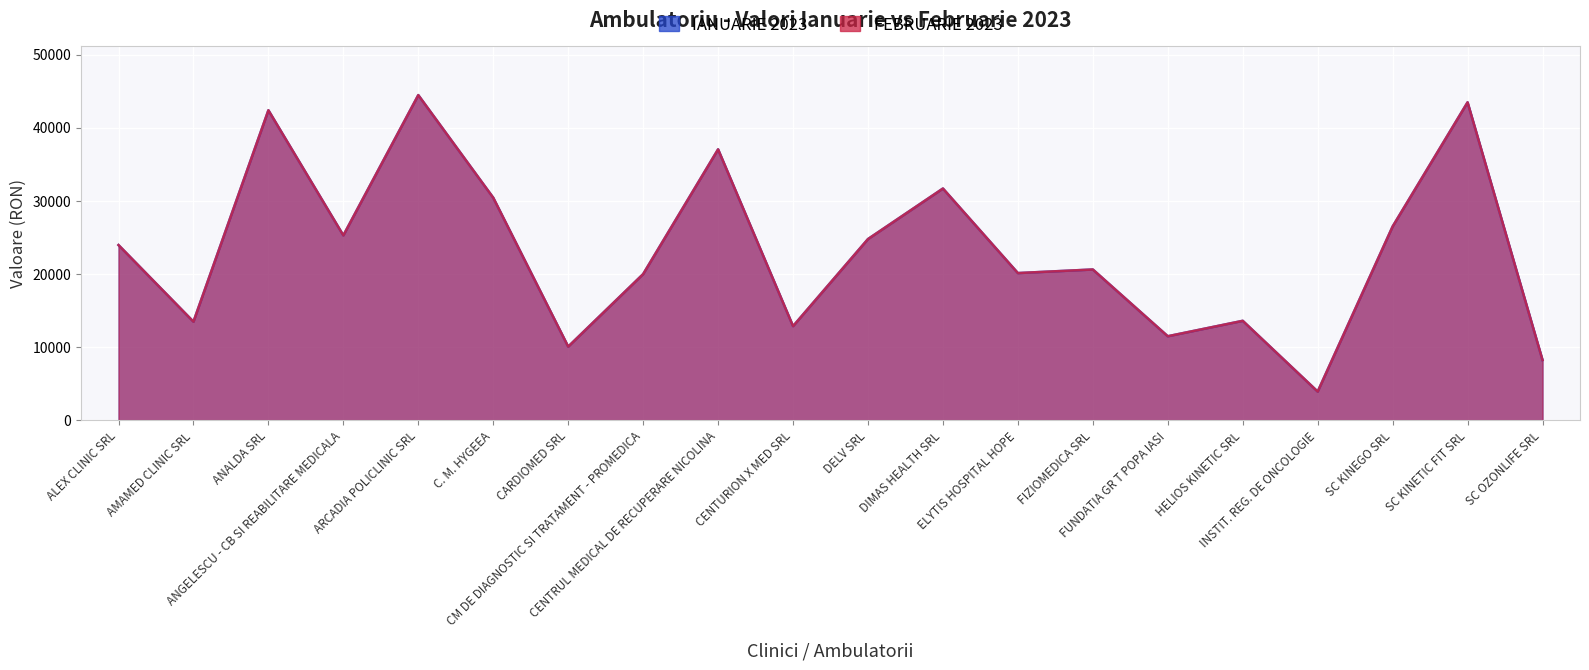

Does the chart display data point markers on the line(s)?

No